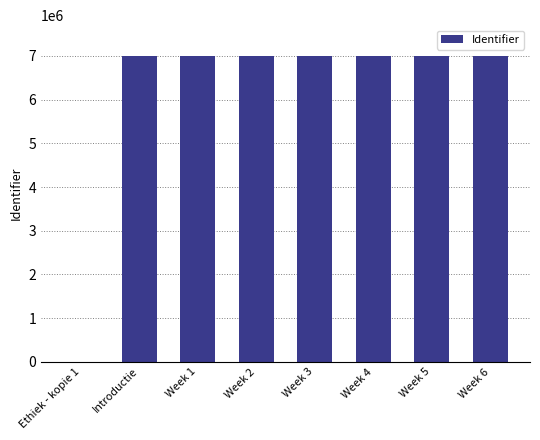

The chart shows a value of 7004129 at Week 3. True or false?

True